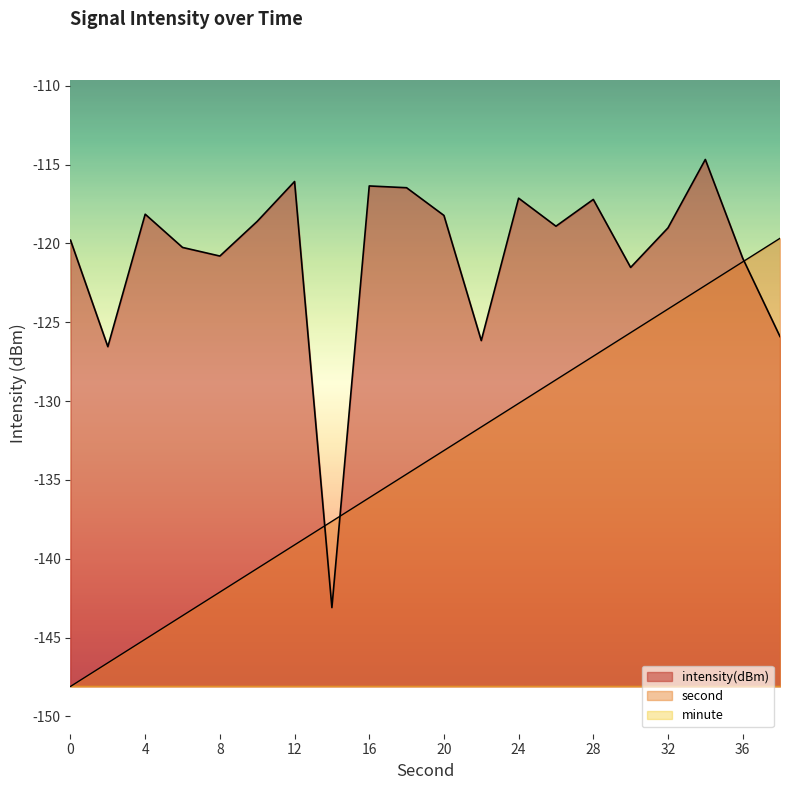

What is the value of the intensity(dBm) point at the 13th from the left?

-117.1